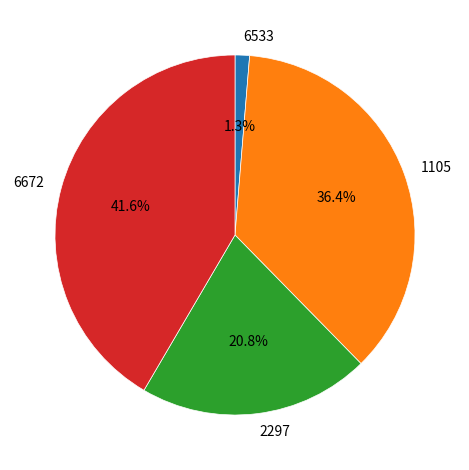

To the nearest percent, what is the combined percentage of 6672 and 2297?

62%